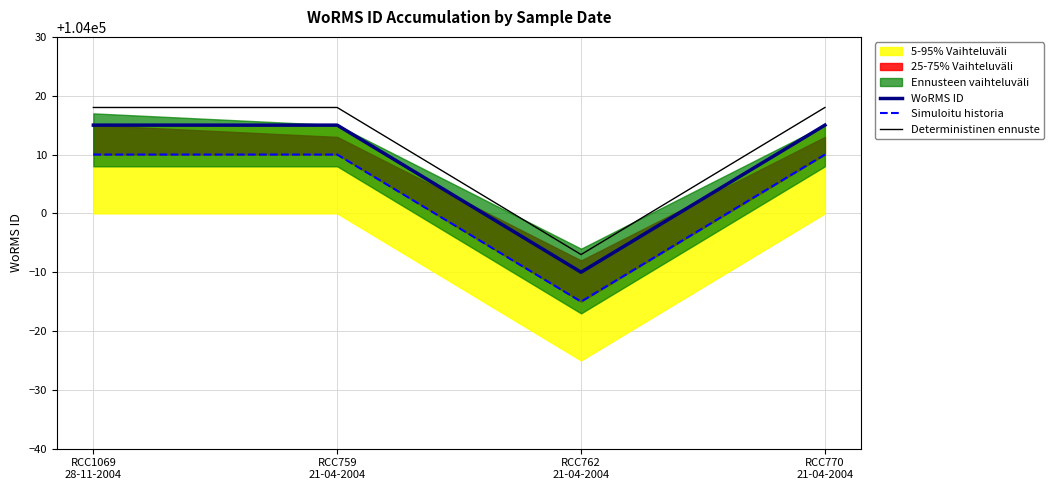

At which category is the sum across all series the highest?

RCC1069
28-11-2004